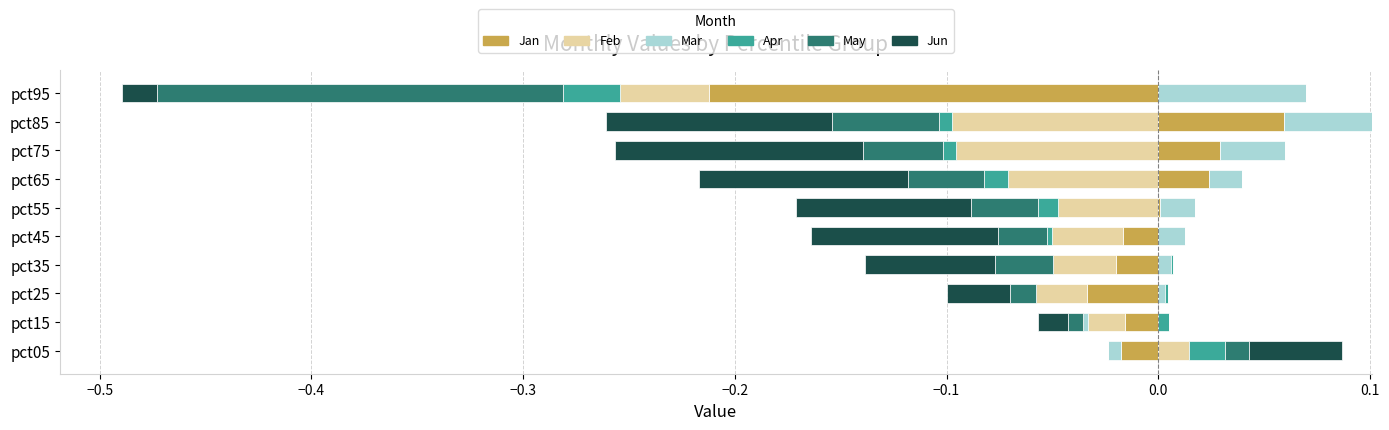

Is it true that Jan equals -0.0 at pct25?

False